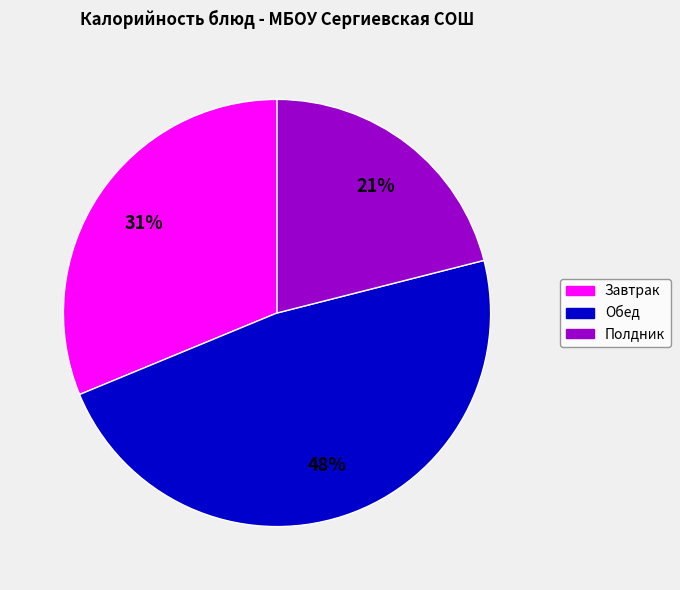

Does any single category account for the majority?

No